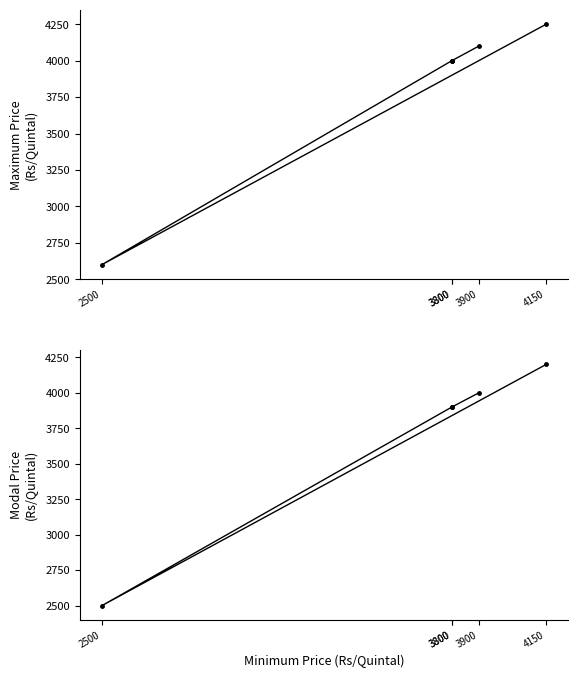

How many data points in Maximum Price are less than 4000?

1